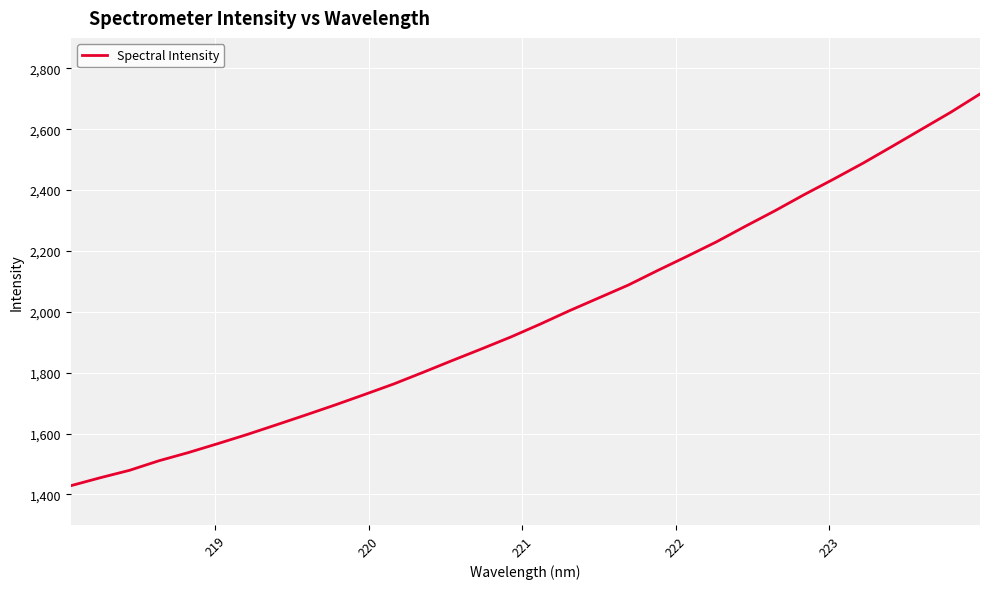

What is the difference between the maximum and minimum values?

1286.9